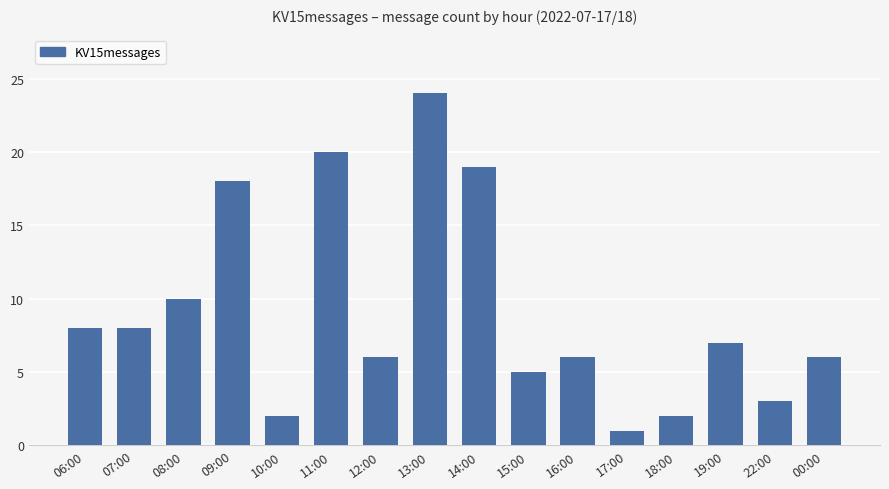

Which has a higher value, 14:00 or 22:00?

14:00